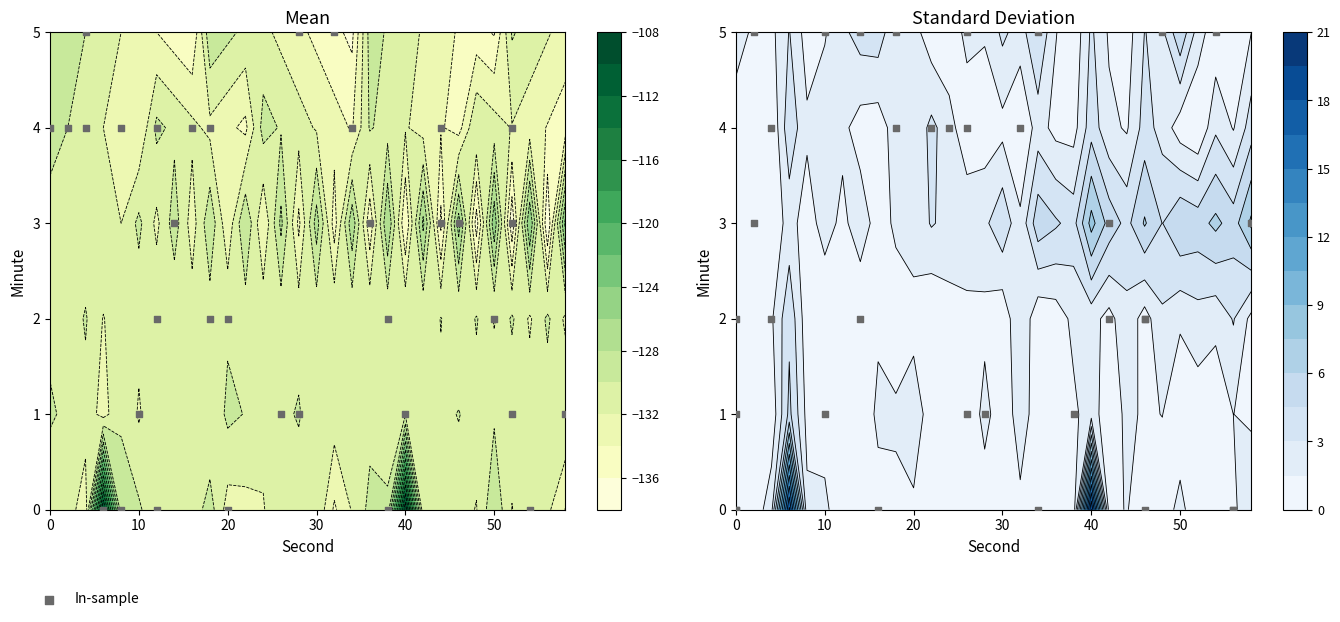

The value at 27 is 4. True or false?

True